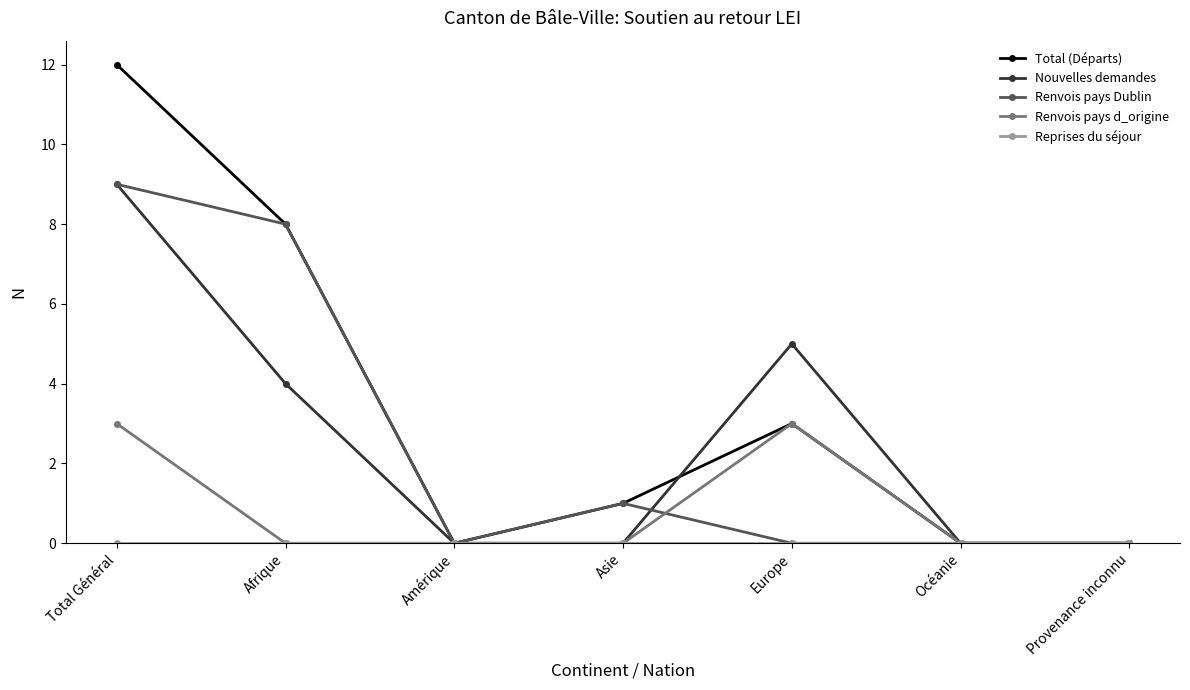

What is the approximate value of Renvois pays Dublin at Total Général?

9